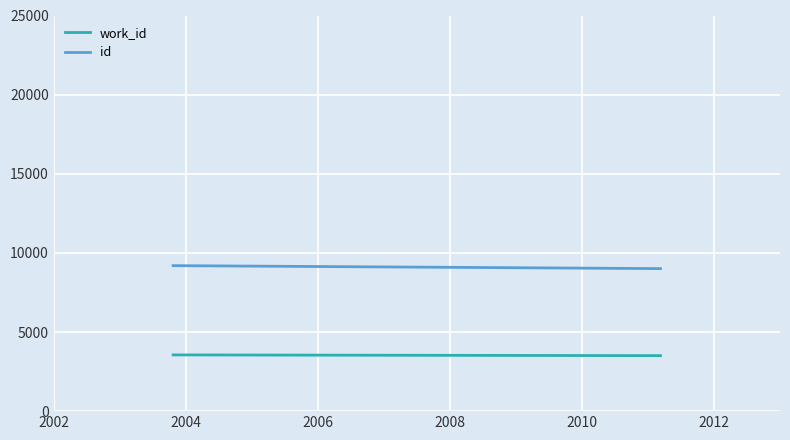

Rank the series by their average value, from highest to lowest.

id, work_id